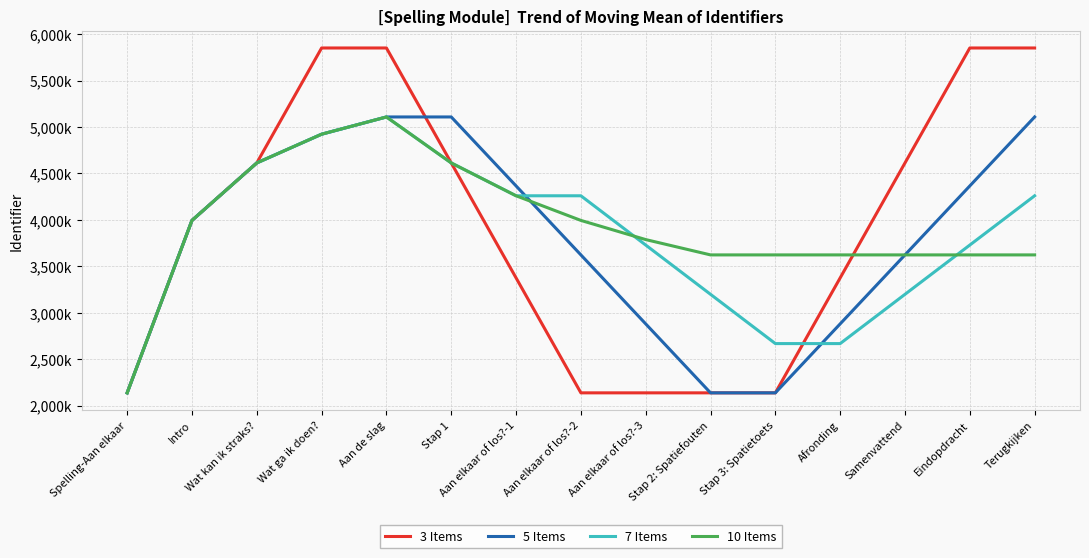

Is this an area chart (filled region under the line)?

No